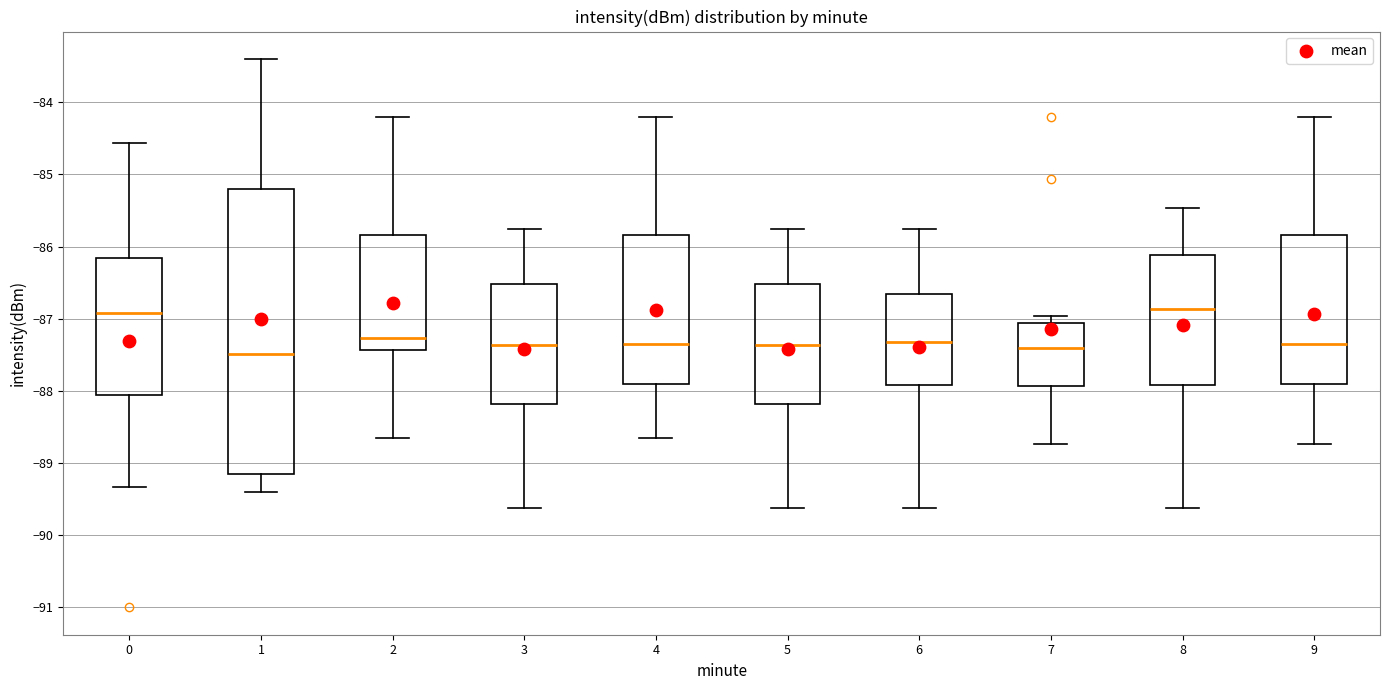

Reading left to right, read every box against the y-axis: the position of its median line, the range the box covers, and the ends of its whiskers. The values are not printed on the chart, so give them approximately, as read against the axis.

0: median -86.9, box -88.1 to -86.2, whiskers -89.3 to -84.6
1: median -87.5, box -89.2 to -85.2, whiskers -89.4 to -83.4
2: median -87.3, box -87.4 to -85.8, whiskers -88.7 to -84.2
3: median -87.4, box -88.2 to -86.5, whiskers -89.6 to -85.7
4: median -87.3, box -87.9 to -85.8, whiskers -88.7 to -84.2
5: median -87.4, box -88.2 to -86.5, whiskers -89.6 to -85.7
6: median -87.3, box -87.9 to -86.7, whiskers -89.6 to -85.7
7: median -87.4, box -87.9 to -87.1, whiskers -88.7 to -87.0
8: median -86.9, box -87.9 to -86.1, whiskers -89.6 to -85.5
9: median -87.3, box -87.9 to -85.8, whiskers -88.7 to -84.2